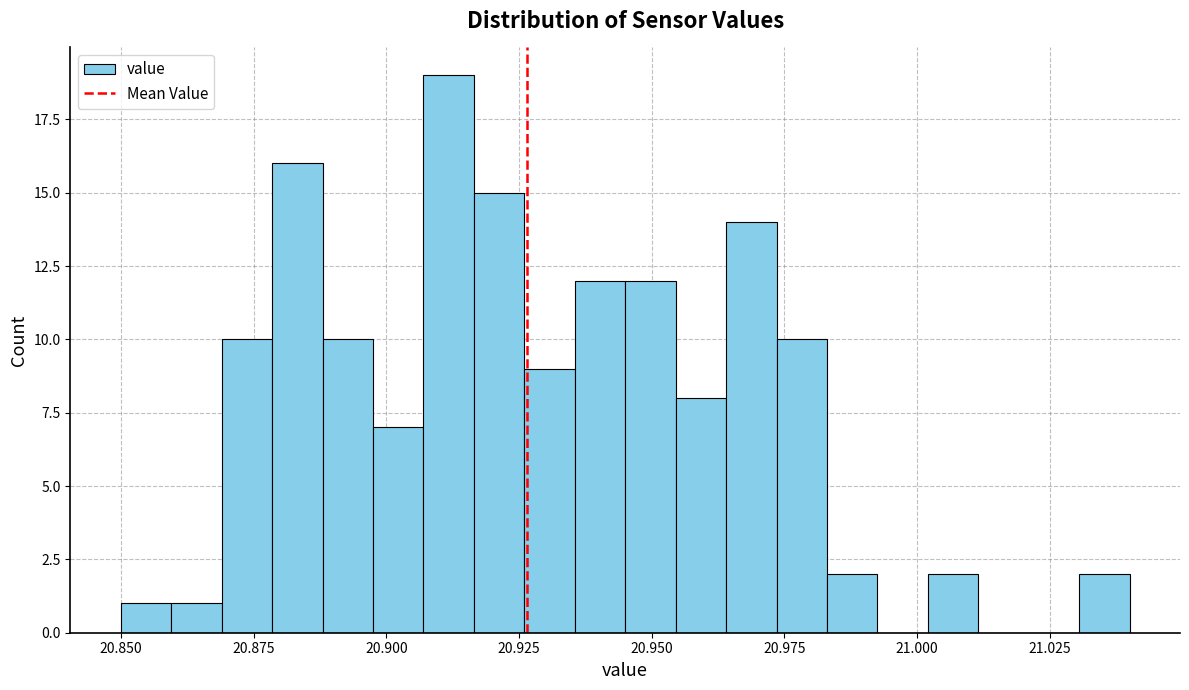

Read against the x-axis, roughly where is the centre of the tallest bar?

20.910